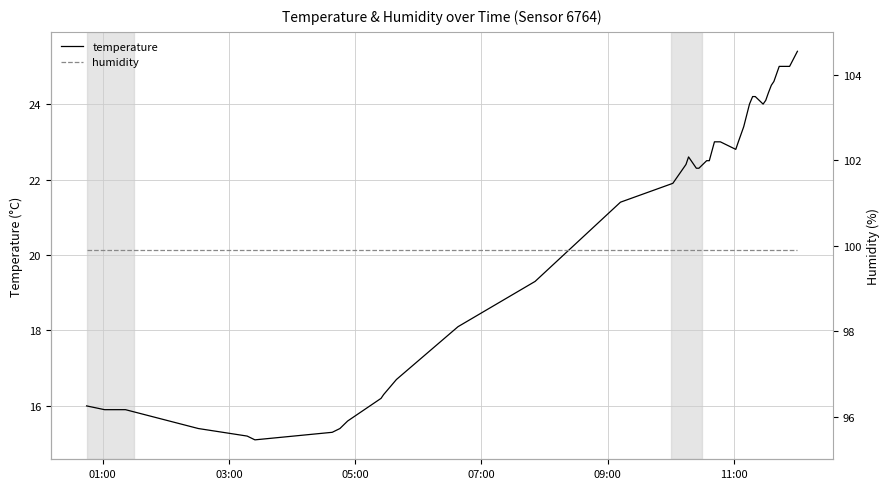

What is the lowest value of the temperature series?

15.1